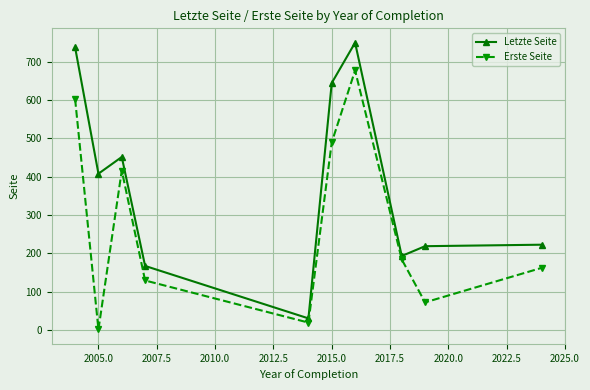

What is the sum of all Erste Seite values?

2753.8